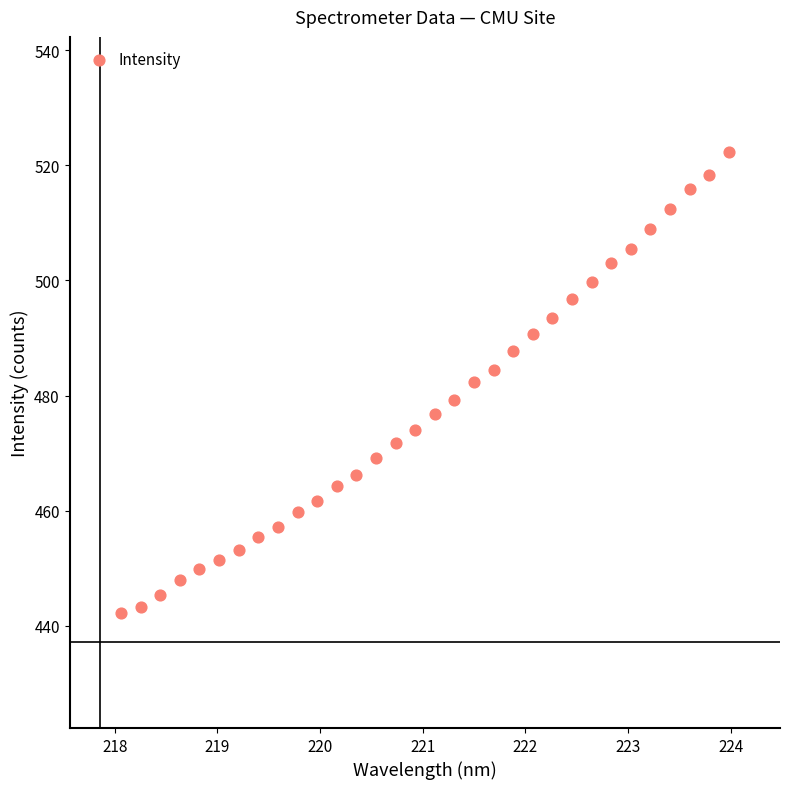

What is the range of X values (max minus min)?

5.9